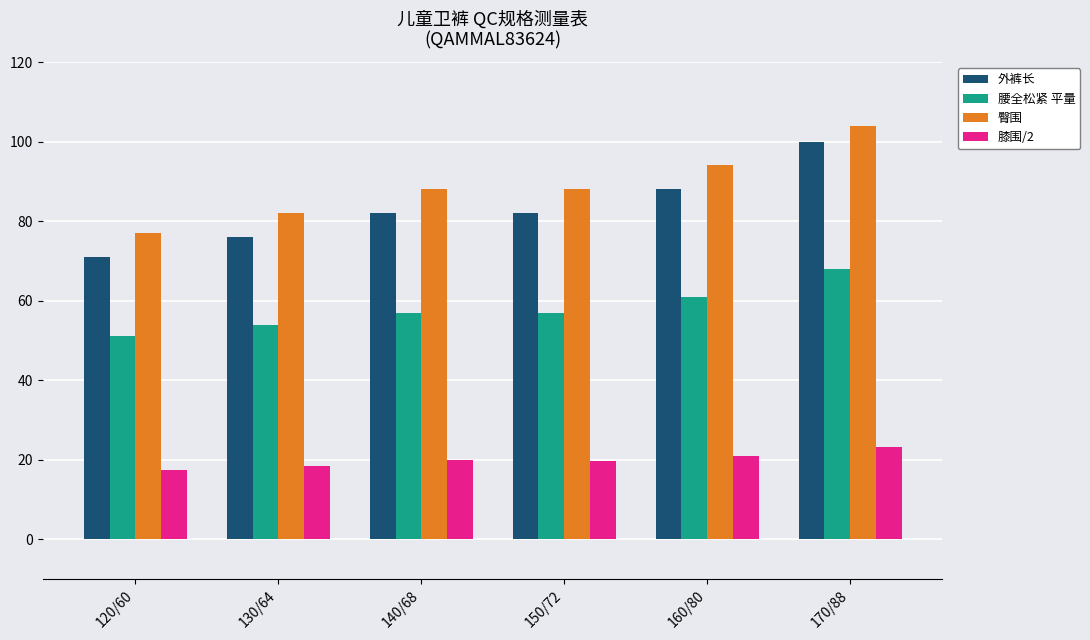

Which category has the highest value in the 膝围/2 series?

170/88